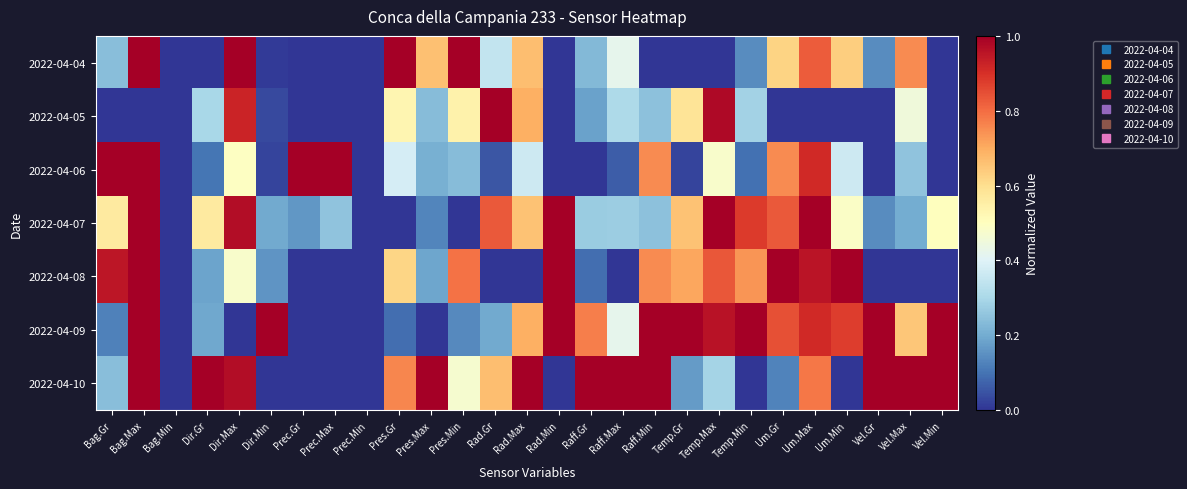

Reading left to right, list all the values displayed in this chart.

2022-04-04: Bag.Gr=0.2	Bag.Max=1.0	Bag.Min=0.0	Dir.Gr=0.0	Dir.Max=1.0	Dir.Min=0.0	Prec.Gr=0.0	Prec.Max=0.0	Prec.Min=0.0	Pres.Gr=1.0	Pres.Max=0.7	Pres.Min=1.0	Rad.Gr=0.3	Rad.Max=0.7	Rad.Min=0.0	Raff.Gr=0.2	Raff.Max=0.4	Raff.Min=0.0	Temp.Gr=0.0	Temp.Max=0.0	Temp.Min=0.1	Um.Gr=0.6	Um.Max=0.8	Um.Min=0.6	Vel.Gr=0.1	Vel.Max=0.8	Vel.Min=0.0
2022-04-05: Bag.Gr=0.0	Bag.Max=0.0	Bag.Min=0.0	Dir.Gr=0.3	Dir.Max=0.9	Dir.Min=0.0	Prec.Gr=0.0	Prec.Max=0.0	Prec.Min=0.0	Pres.Gr=0.5	Pres.Max=0.2	Pres.Min=0.5	Rad.Gr=1.0	Rad.Max=0.7	Rad.Min=0.0	Raff.Gr=0.2	Raff.Max=0.3	Raff.Min=0.2	Temp.Gr=0.6	Temp.Max=1.0	Temp.Min=0.3	Um.Gr=0.0	Um.Max=0.0	Um.Min=0.0	Vel.Gr=0.0	Vel.Max=0.4	Vel.Min=0.0
2022-04-06: Bag.Gr=1.0	Bag.Max=1.0	Bag.Min=0.0	Dir.Gr=0.1	Dir.Max=0.5	Dir.Min=0.0	Prec.Gr=1.0	Prec.Max=1.0	Prec.Min=0.0	Pres.Gr=0.4	Pres.Max=0.2	Pres.Min=0.2	Rad.Gr=0.1	Rad.Max=0.4	Rad.Min=0.0	Raff.Gr=0.0	Raff.Max=0.1	Raff.Min=0.8	Temp.Gr=0.0	Temp.Max=0.5	Temp.Min=0.1	Um.Gr=0.8	Um.Max=0.9	Um.Min=0.4	Vel.Gr=0.0	Vel.Max=0.2	Vel.Min=0.0
2022-04-07: Bag.Gr=0.6	Bag.Max=1.0	Bag.Min=0.0	Dir.Gr=0.6	Dir.Max=1.0	Dir.Min=0.2	Prec.Gr=0.2	Prec.Max=0.2	Prec.Min=0.0	Pres.Gr=0.0	Pres.Max=0.1	Pres.Min=0.0	Rad.Gr=0.8	Rad.Max=0.7	Rad.Min=1.0	Raff.Gr=0.3	Raff.Max=0.3	Raff.Min=0.2	Temp.Gr=0.7	Temp.Max=1.0	Temp.Min=0.9	Um.Gr=0.8	Um.Max=1.0	Um.Min=0.5	Vel.Gr=0.1	Vel.Max=0.2	Vel.Min=0.5
2022-04-08: Bag.Gr=1.0	Bag.Max=1.0	Bag.Min=0.0	Dir.Gr=0.2	Dir.Max=0.5	Dir.Min=0.2	Prec.Gr=0.0	Prec.Max=0.0	Prec.Min=0.0	Pres.Gr=0.6	Pres.Max=0.2	Pres.Min=0.8	Rad.Gr=0.0	Rad.Max=0.0	Rad.Min=1.0	Raff.Gr=0.1	Raff.Max=0.0	Raff.Min=0.8	Temp.Gr=0.7	Temp.Max=0.8	Temp.Min=0.7	Um.Gr=1.0	Um.Max=1.0	Um.Min=1.0	Vel.Gr=0.0	Vel.Max=0.0	Vel.Min=0.0
2022-04-09: Bag.Gr=0.1	Bag.Max=1.0	Bag.Min=0.0	Dir.Gr=0.2	Dir.Max=0.0	Dir.Min=1.0	Prec.Gr=0.0	Prec.Max=0.0	Prec.Min=0.0	Pres.Gr=0.1	Pres.Max=0.0	Pres.Min=0.1	Rad.Gr=0.2	Rad.Max=0.7	Rad.Min=1.0	Raff.Gr=0.8	Raff.Max=0.4	Raff.Min=1.0	Temp.Gr=1.0	Temp.Max=1.0	Temp.Min=1.0	Um.Gr=0.8	Um.Max=0.9	Um.Min=0.9	Vel.Gr=1.0	Vel.Max=0.6	Vel.Min=1.0
2022-04-10: Bag.Gr=0.2	Bag.Max=1.0	Bag.Min=0.0	Dir.Gr=1.0	Dir.Max=1.0	Dir.Min=0.0	Prec.Gr=0.0	Prec.Max=0.0	Prec.Min=0.0	Pres.Gr=0.8	Pres.Max=1.0	Pres.Min=0.5	Rad.Gr=0.7	Rad.Max=1.0	Rad.Min=0.0	Raff.Gr=1.0	Raff.Max=1.0	Raff.Min=1.0	Temp.Gr=0.2	Temp.Max=0.3	Temp.Min=0.0	Um.Gr=0.1	Um.Max=0.8	Um.Min=0.0	Vel.Gr=1.0	Vel.Max=1.0	Vel.Min=1.0